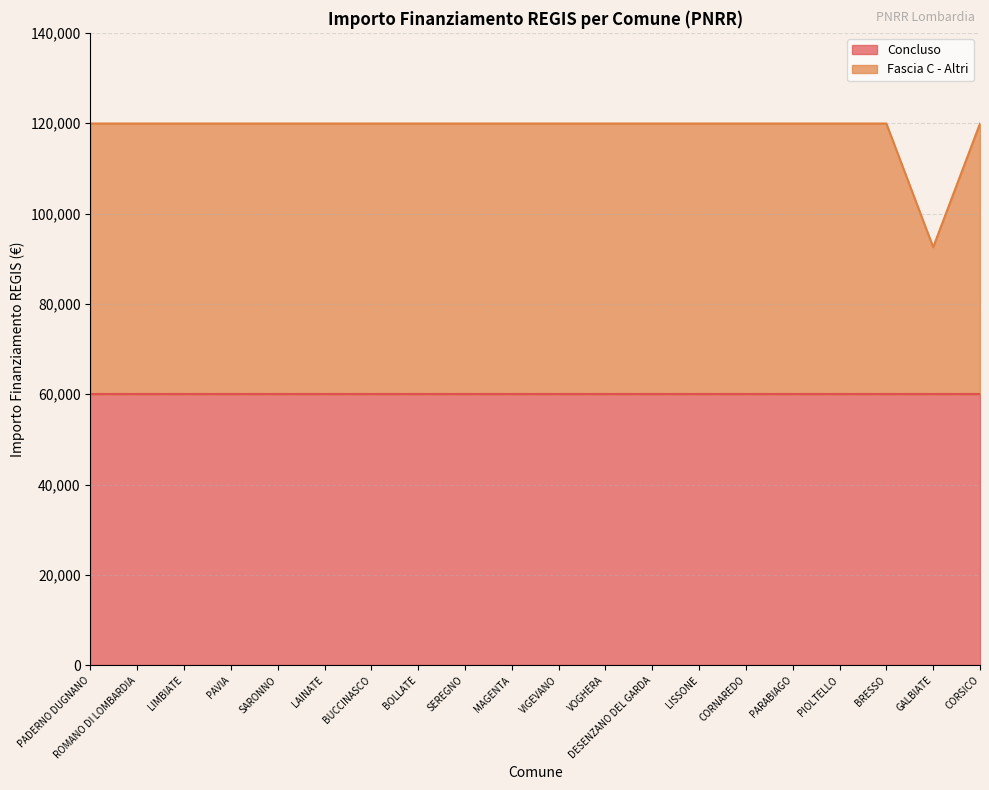

List the labels in order of value, largest first.

PADERNO DUGNANO, ROMANO DI LOMBARDIA, LIMBIATE, PAVIA, SARONNO, LAINATE, BUCCINASCO, BOLLATE, SEREGNO, MAGENTA, VIGEVANO, VOGHERA, DESENZANO DEL GARDA, LISSONE, CORNAREDO, PARABIAGO, PIOLTELLO, BRESSO, CORSICO, GALBIATE